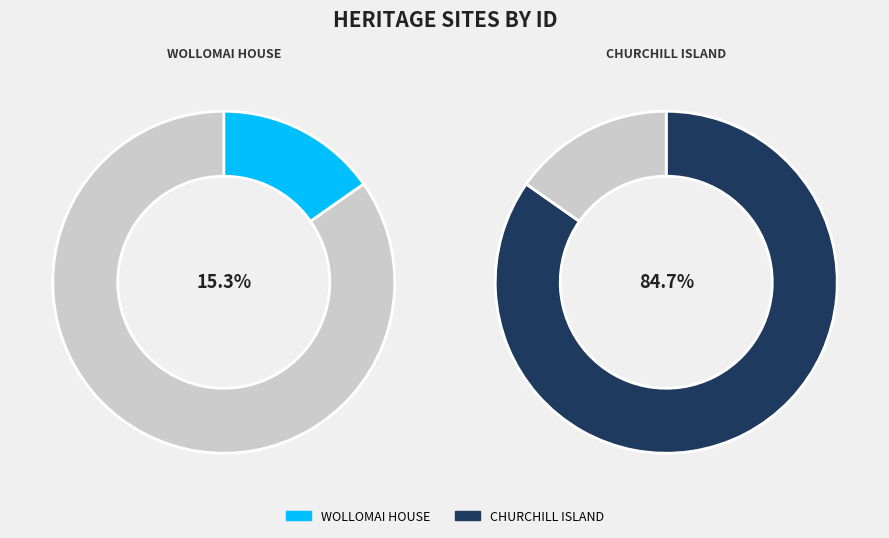

To the nearest percent, what is the difference between the largest and smallest slice percentages?

69%